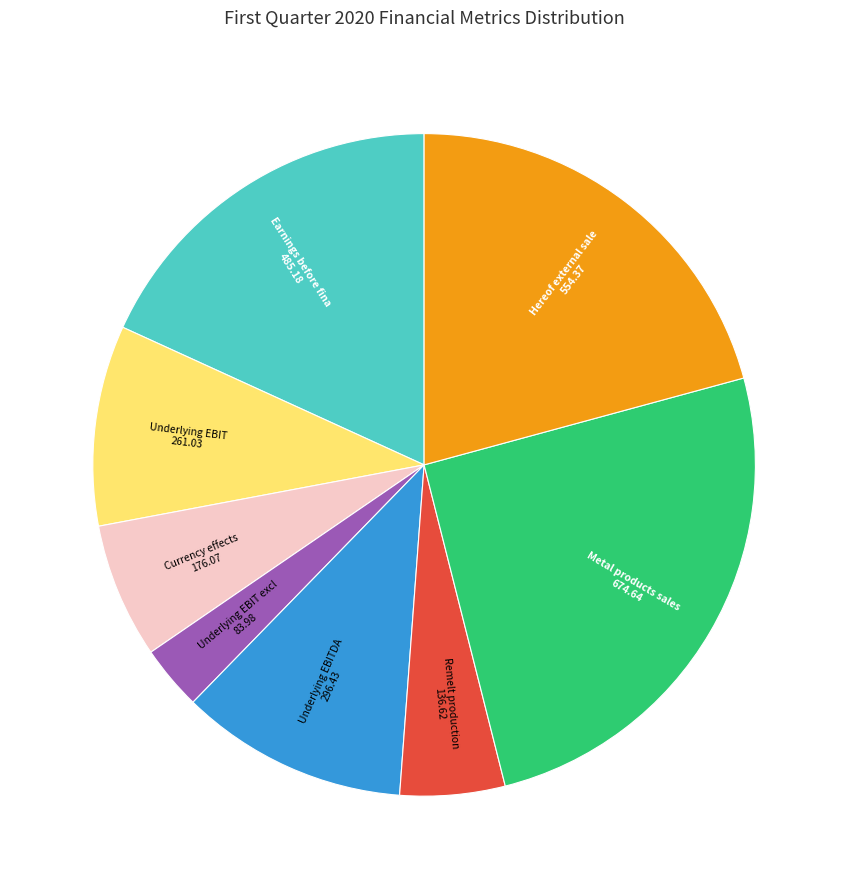

Is there a majority slice in this chart?

No